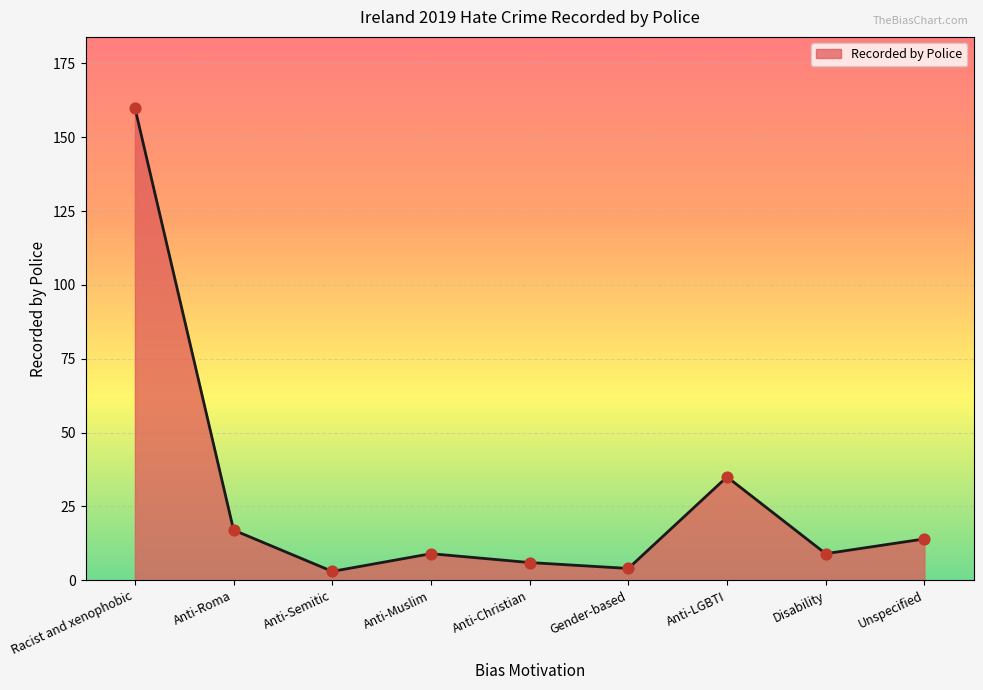

Which has a higher value, Anti-Christian or Disability?

Disability